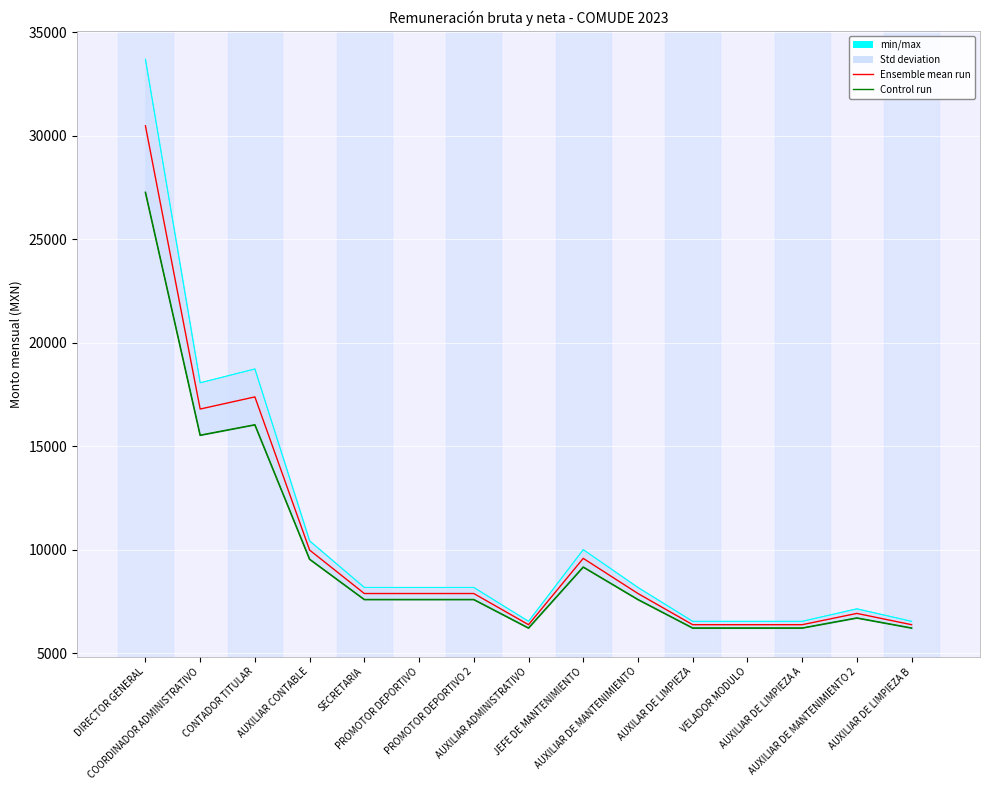

Which label corresponds to the largest value in the chart?

DIRECTOR GENERAL